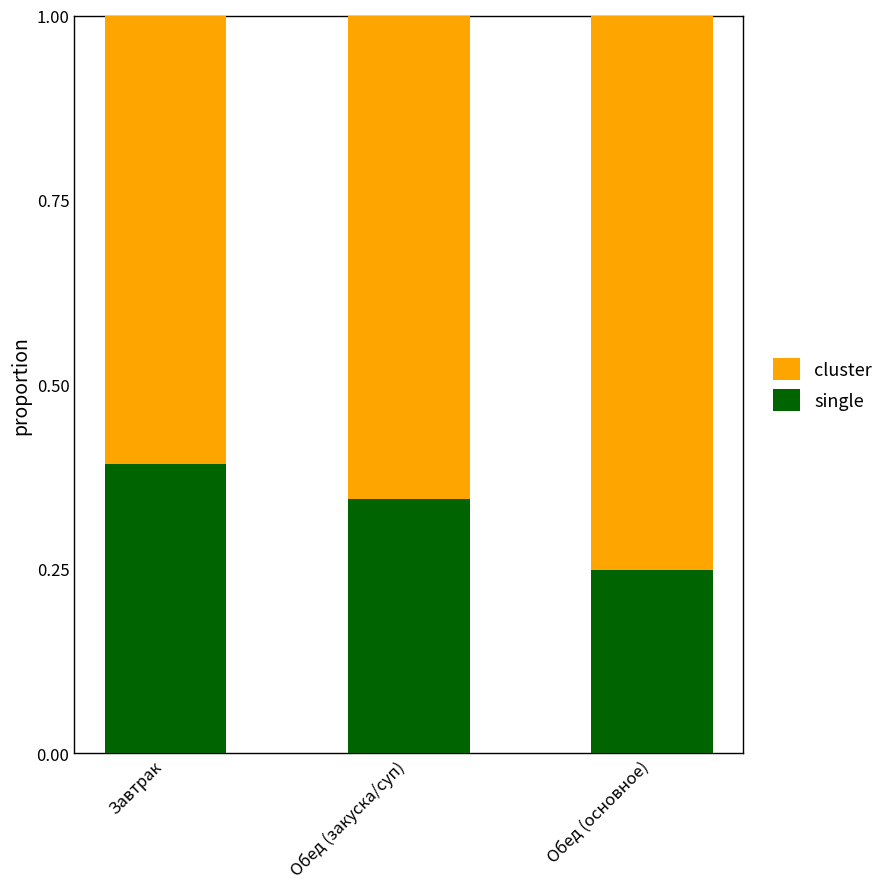

Is it true that single equals 0.2 at Завтрак?

False